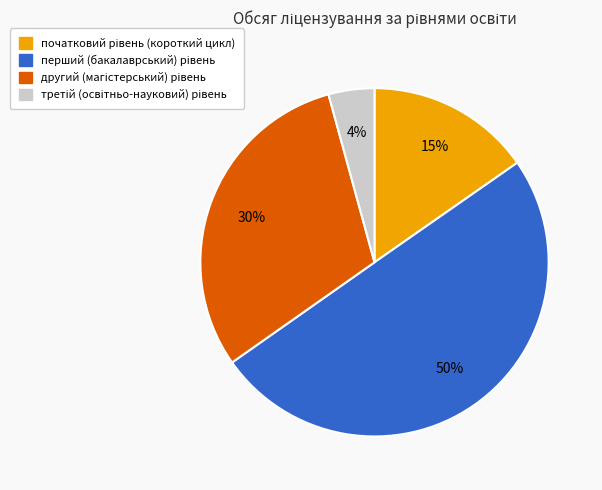

To the nearest percent, what is the average slice percentage?

25%